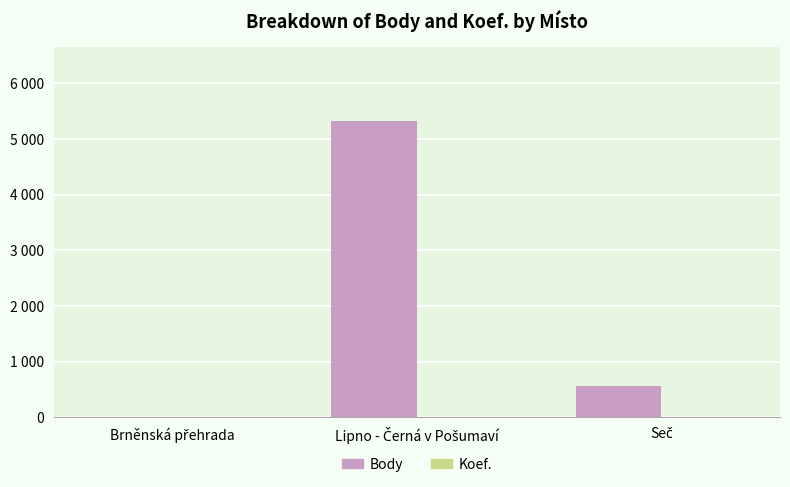

What is the total value across all series at Seč?

556